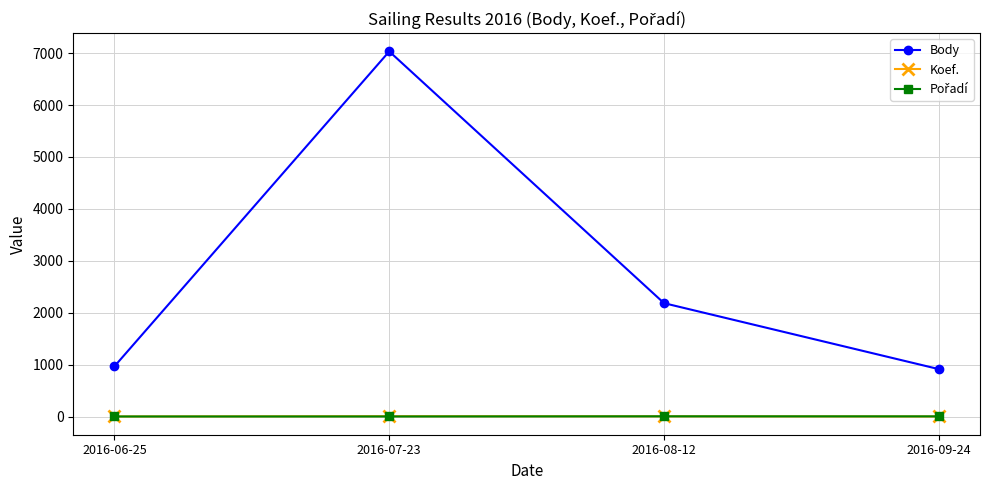

Is the value of Body at 2016-09-24 greater than the value of Koef. at 2016-07-23?

Yes